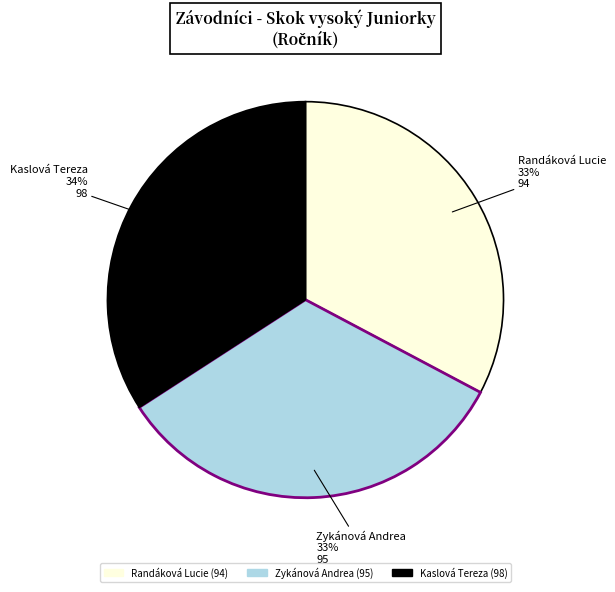

How many slices are in this pie chart?

3